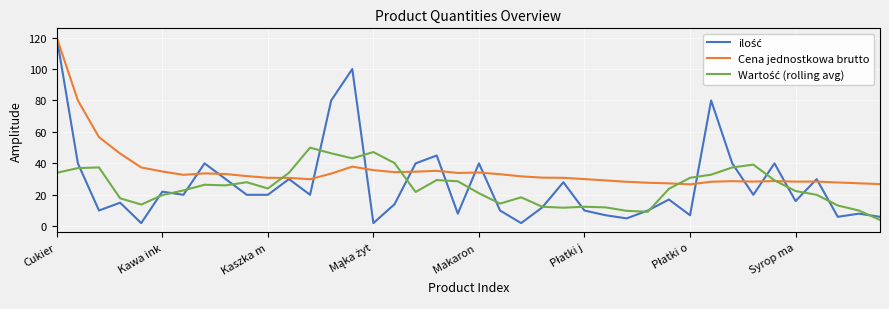

What is the maximum value for Cena jednostkowa brutto?

120.0